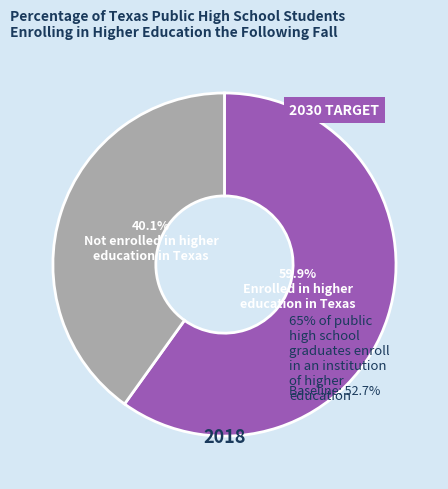

Does any single category account for the majority?

Yes